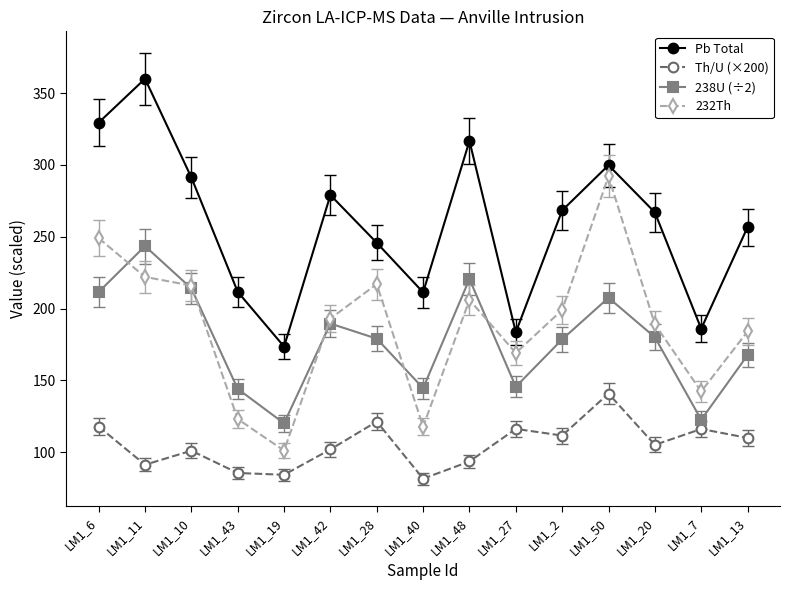

The Pb Total series shows 211.6 at LM1_43. True or false?

True